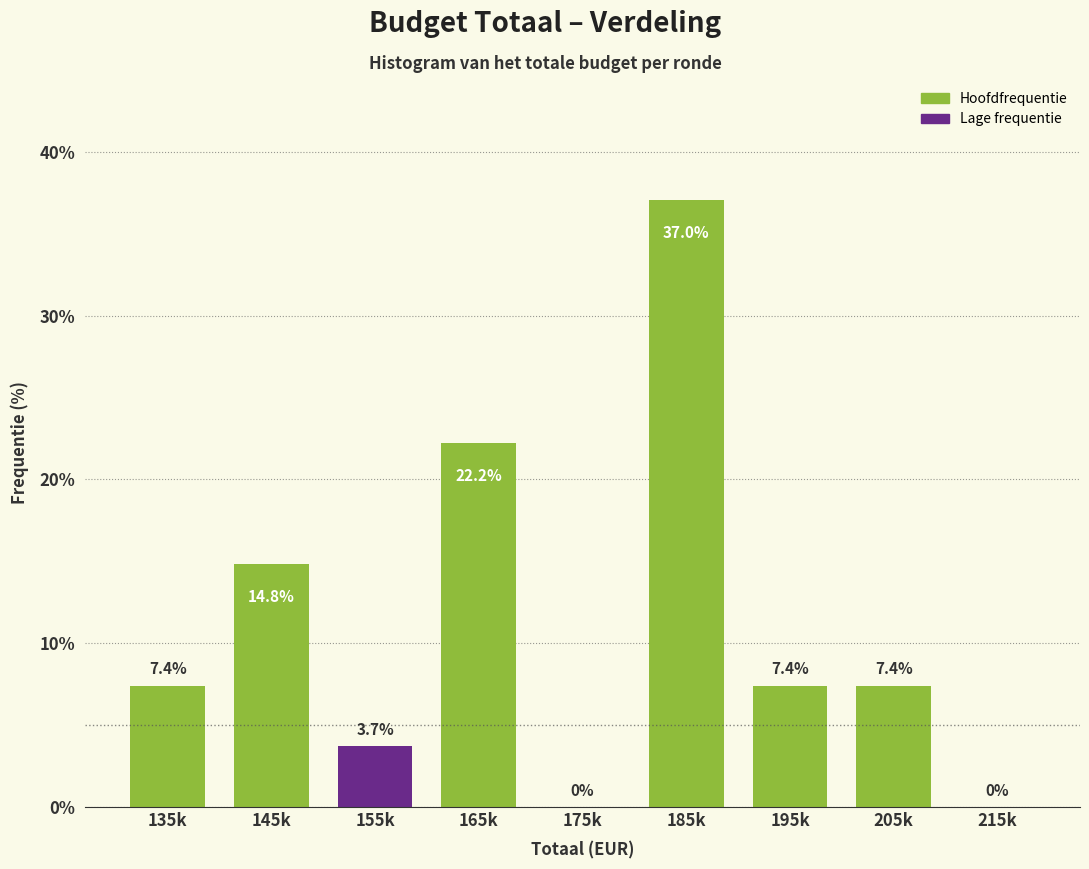

Reading left to right, transcribe all the data shown in this chart.

135k=7.4	145k=14.8	155k=3.7	165k=22.2	175k=0.0	185k=37.0	195k=7.4	205k=7.4	215k=0.0